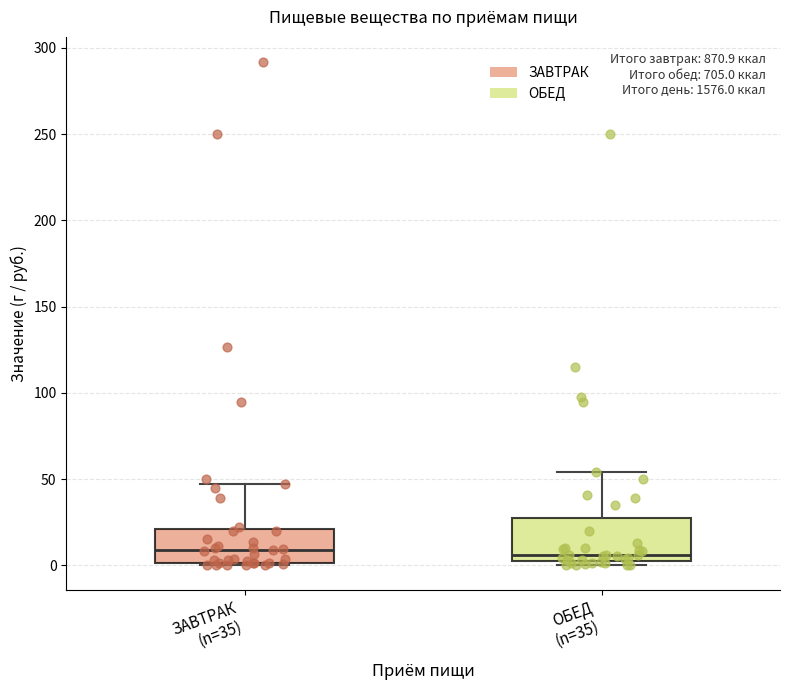

Reading left to right, read every box against the y-axis: the position of its median line, the range the box covers, and the ends of its whiskers. The values are not printed on the chart, so give them approximately, as read against the axis.

ЗАВТРАК (n=35): median 10, box 0 to 20, whiskers 0 (just below the box's lower edge) to 45
ОБЕД (n=35): median 5, box 0 to 30, whiskers 0 (just below the box's lower edge) to 55